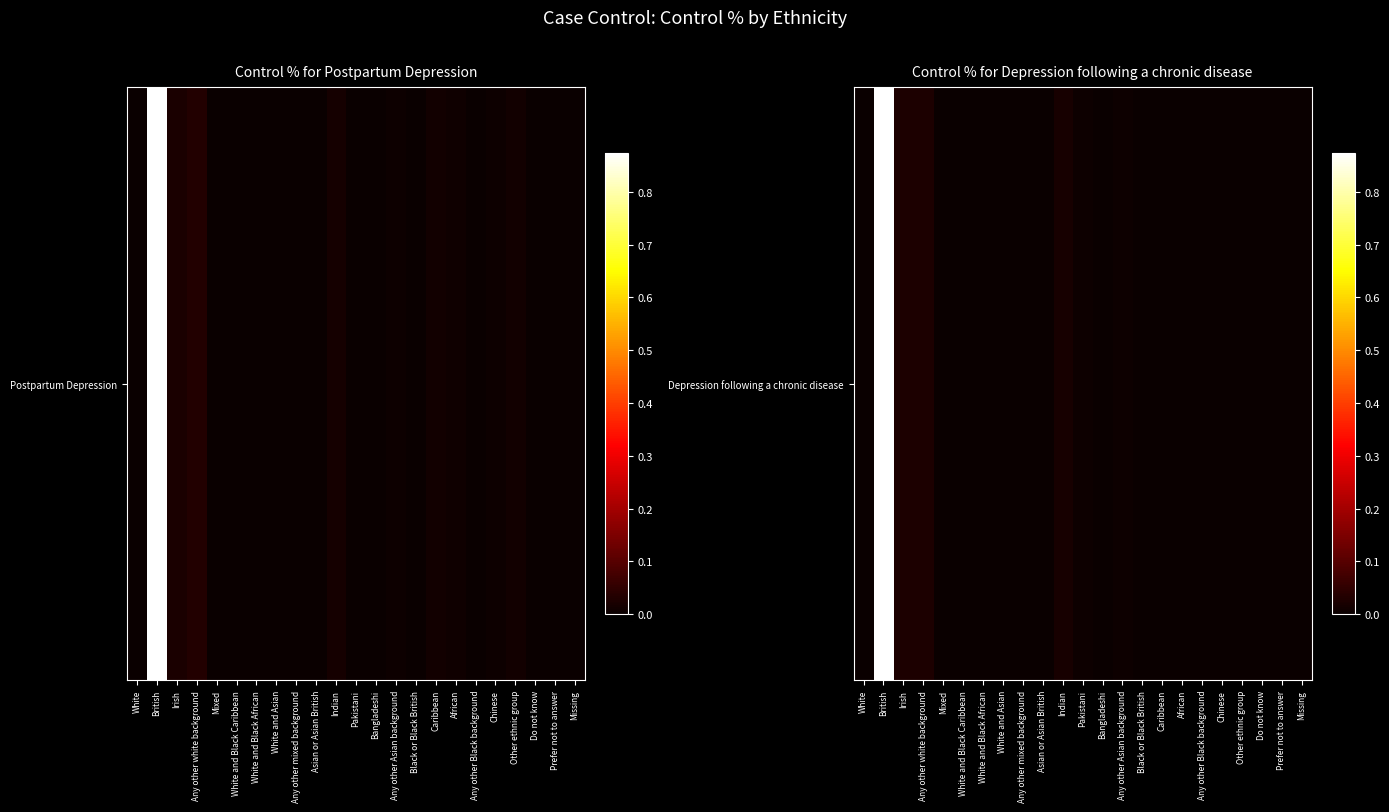

Reading right to left, list all the values displayed in this chart.

Missing=0.0	Prefer not to answer=0.0	Do not know=0.0	Other ethnic group=0.0	Chinese=0.0	Any other Black background=0.0	African=0.0	Caribbean=0.0	Black or Black British=0.0	Any other Asian background=0.0	Bangladeshi=0.0	Pakistani=0.0	Indian=0.0	Asian or Asian British=0.0	Any other mixed background=0.0	White and Asian=0.0	White and Black African=0.0	White and Black Caribbean=0.0	Mixed=0.0	Any other white background=0.0	Irish=0.0	British=0.9	White=0.0